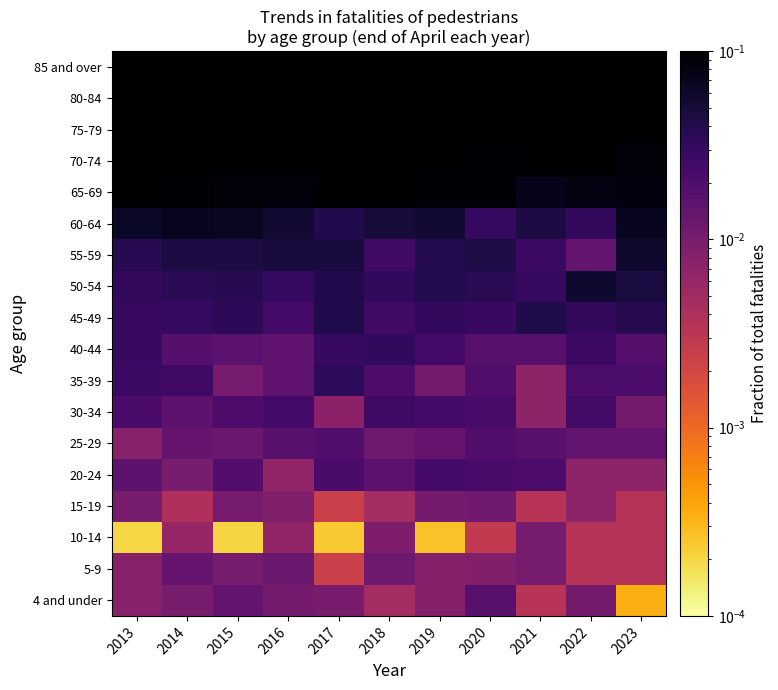

At which category is the sum across all series the highest?

2023